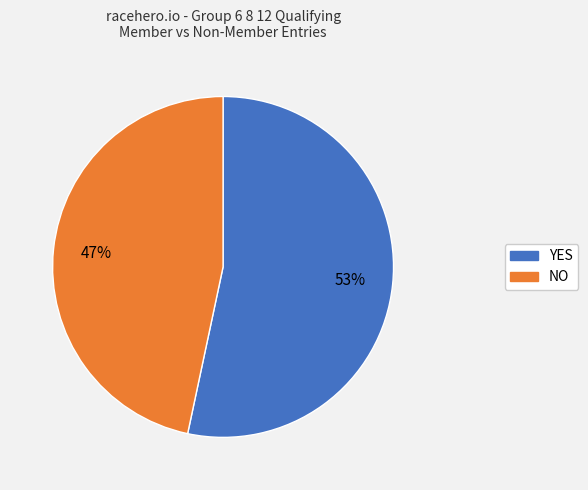

Does any single category account for the majority?

Yes